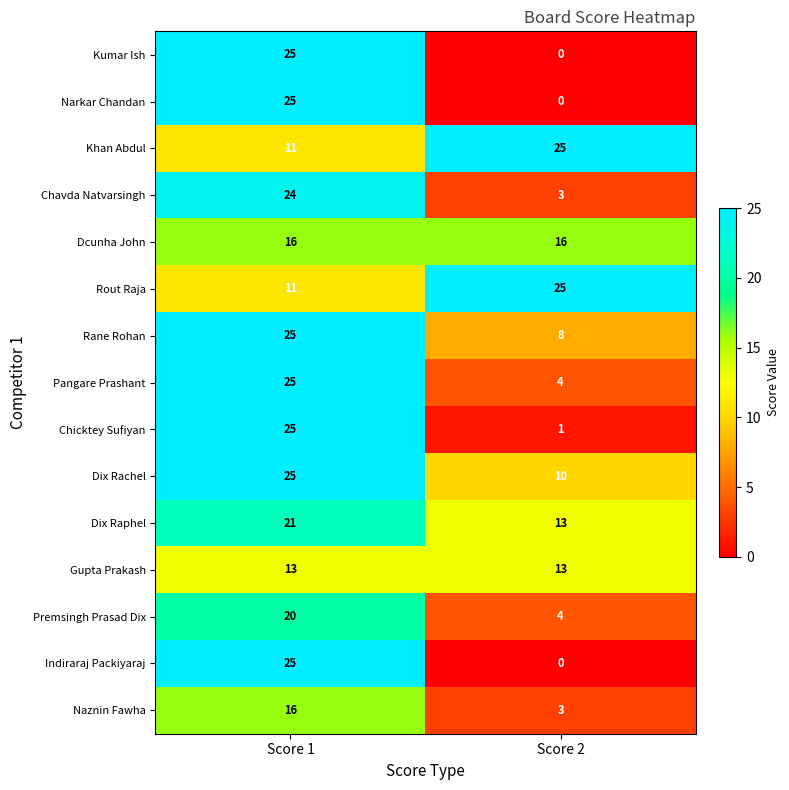

What is the sum of the Kumar Ish values at Score 2 and Score 1?

25